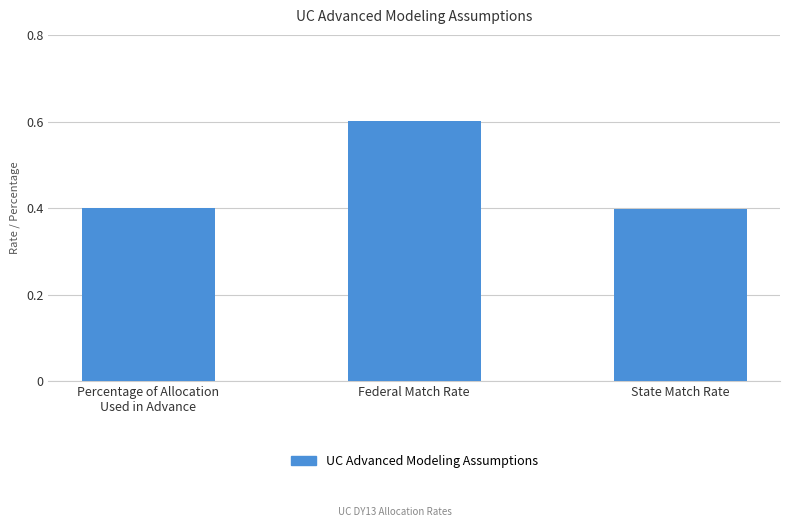

How many values are between 0 and 1?

3